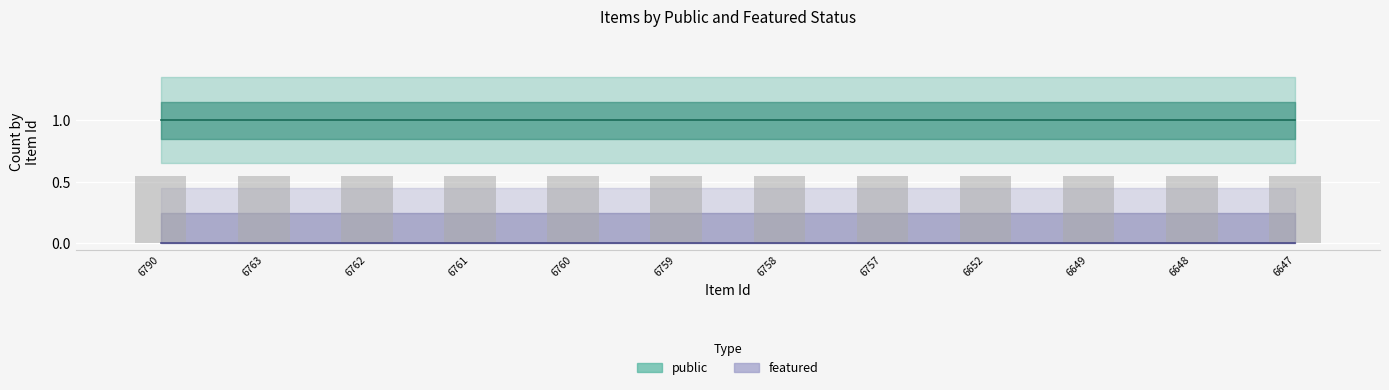

How many categories are shown in the chart?

12